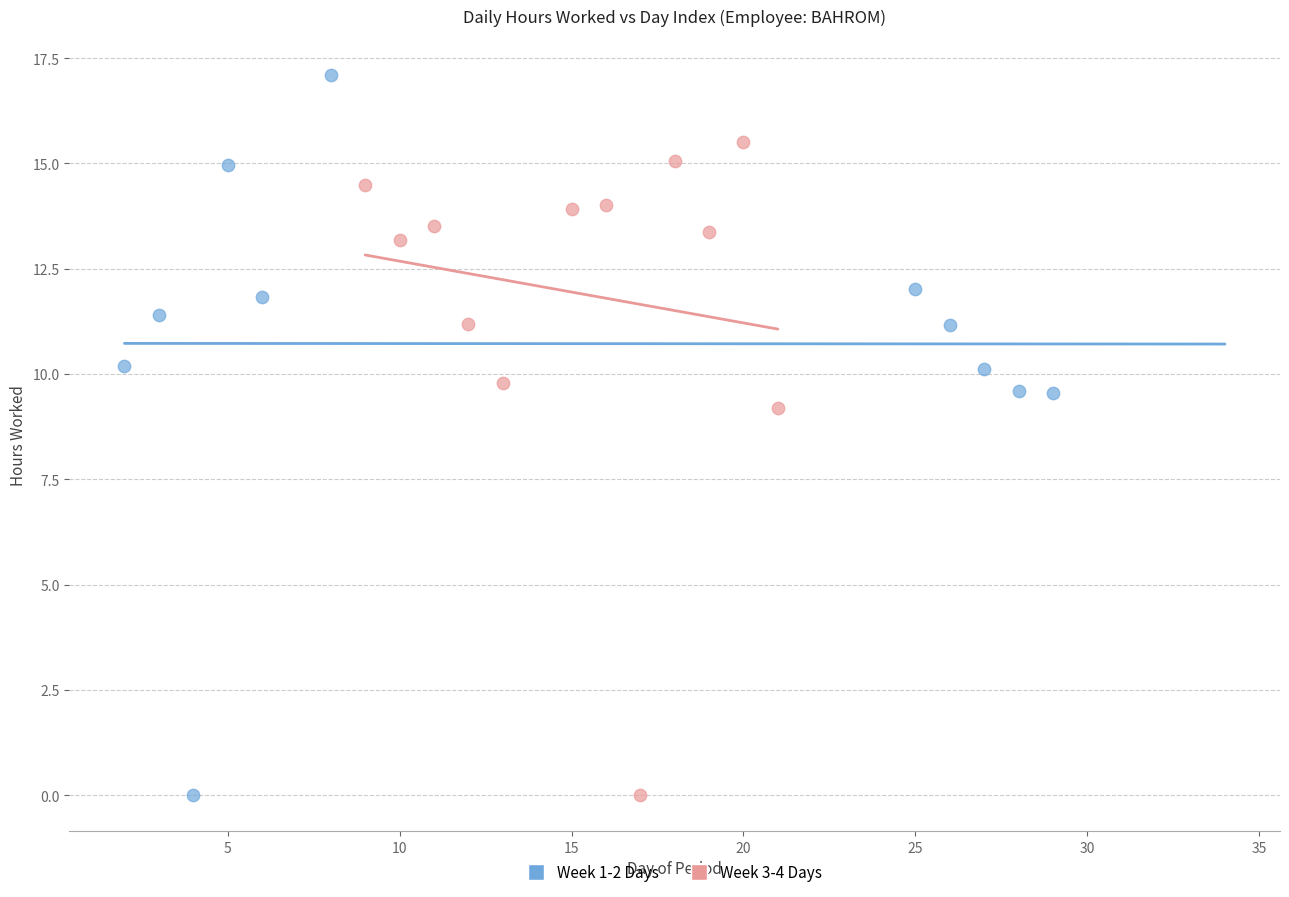

Which series reaches the maximum Y coordinate?

Week 1-2 Days